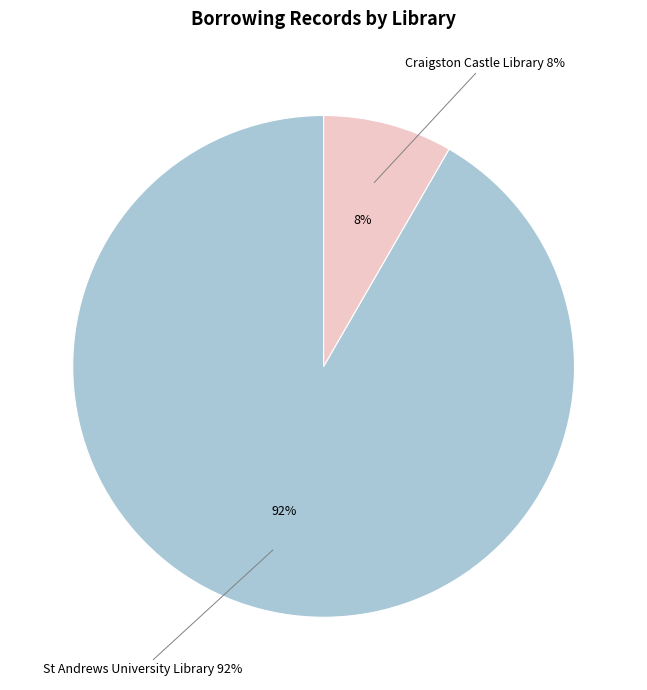

Which slice is the largest?

St Andrews University Library